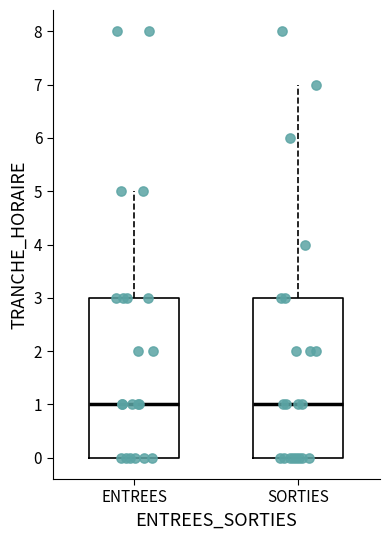

Reading left to right, transcribe this box plot: for each box, give where its median line is, the range the box spans, and where its two whiskers end, as read against the y-axis. The values are not printed on the chart, so give them approximately, as read against the axis.

ENTREES: median 1, box 0 to 3, whiskers 0 to 5
SORTIES: median 1, box 0 to 3, whiskers 0 to 7